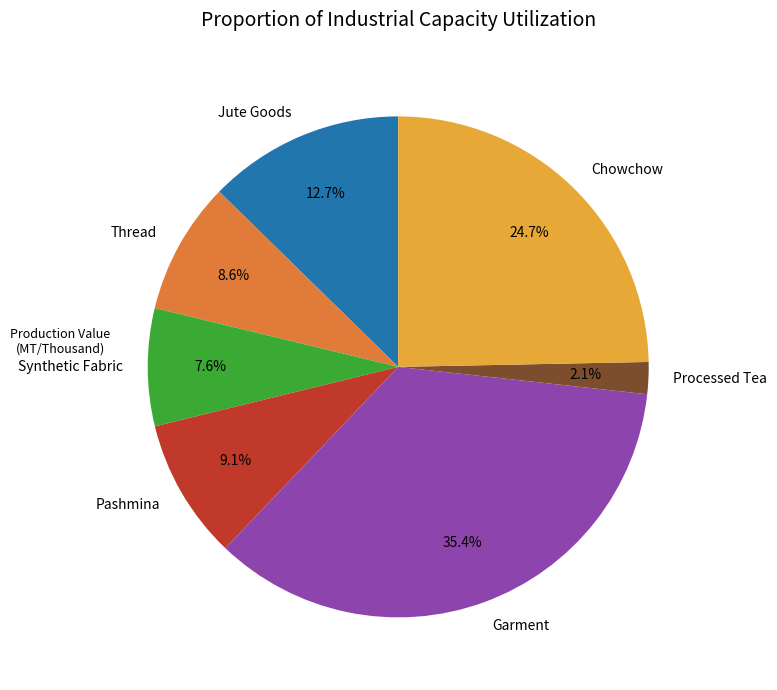

Is Thread the majority of the pie?

No